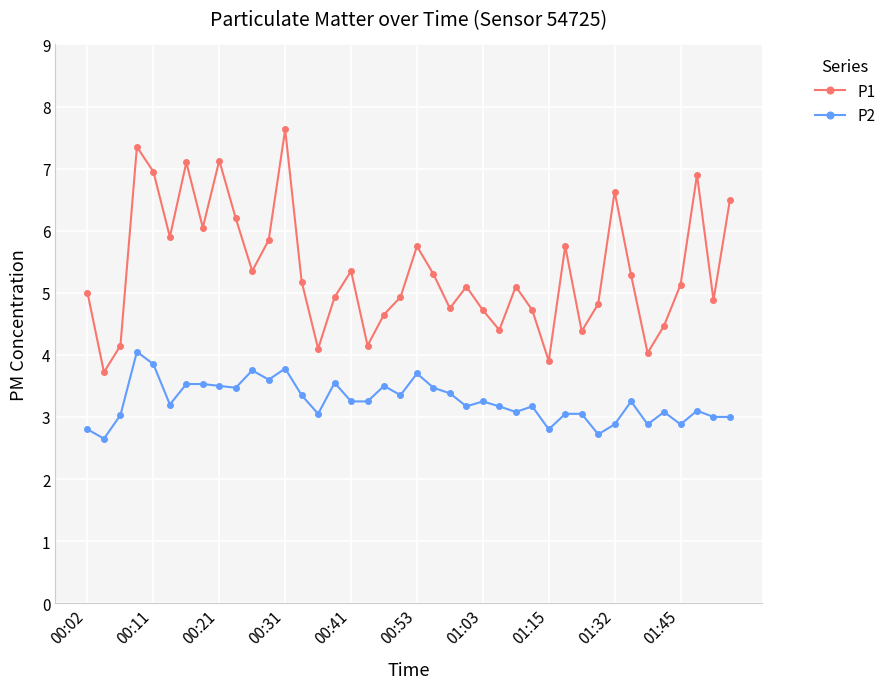

List the series in order of their overall mean, lowest first.

P2, P1